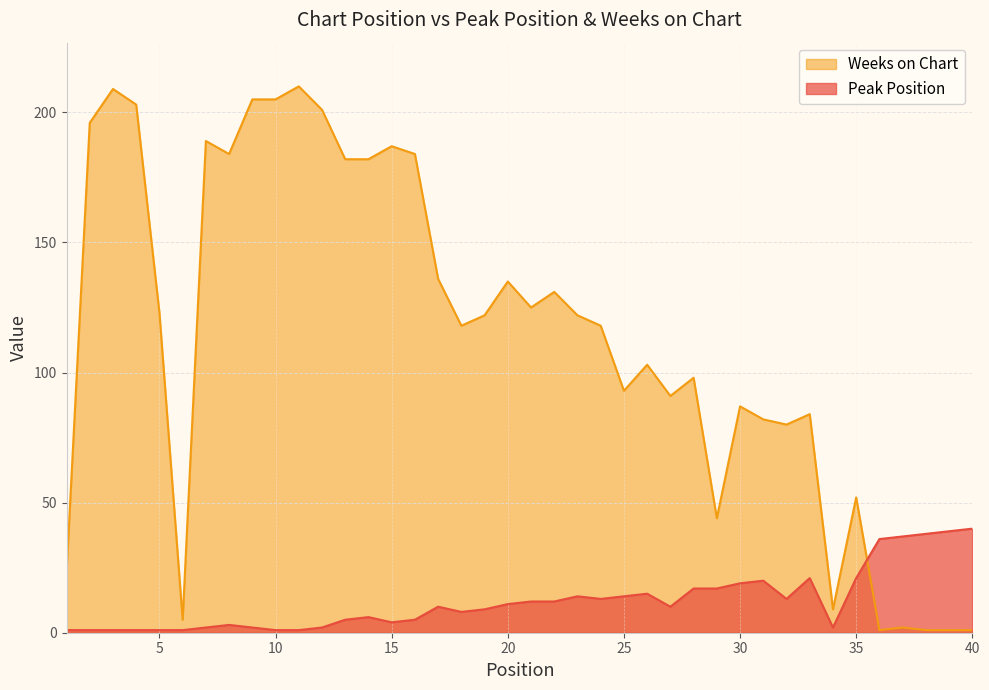

Rank the series at 33 from highest to lowest value.

Weeks on Chart, Peak Position